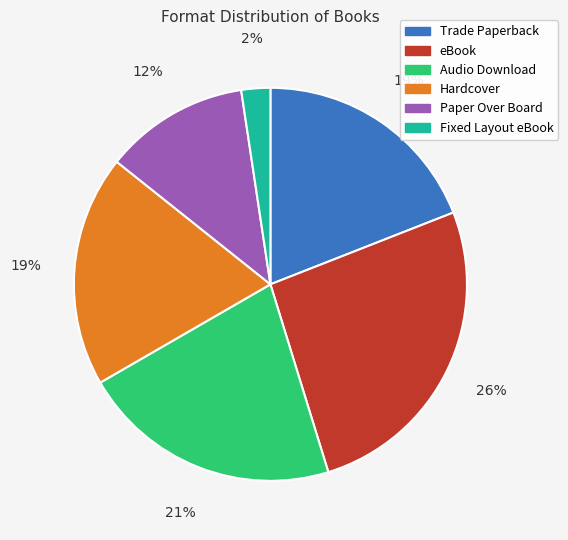

How many segments does this pie chart have?

6